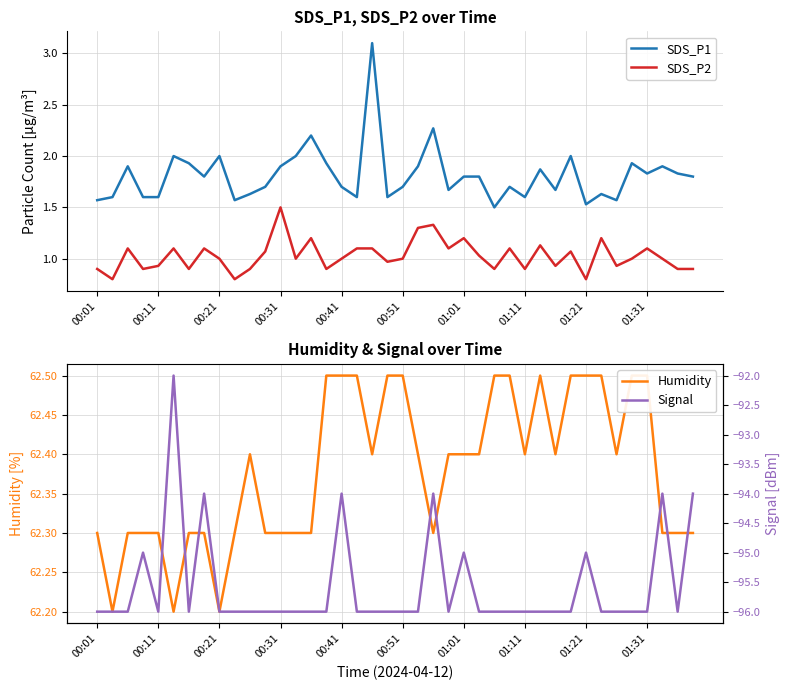

True or false: Signal and SDS_P1 cross at least once.

False